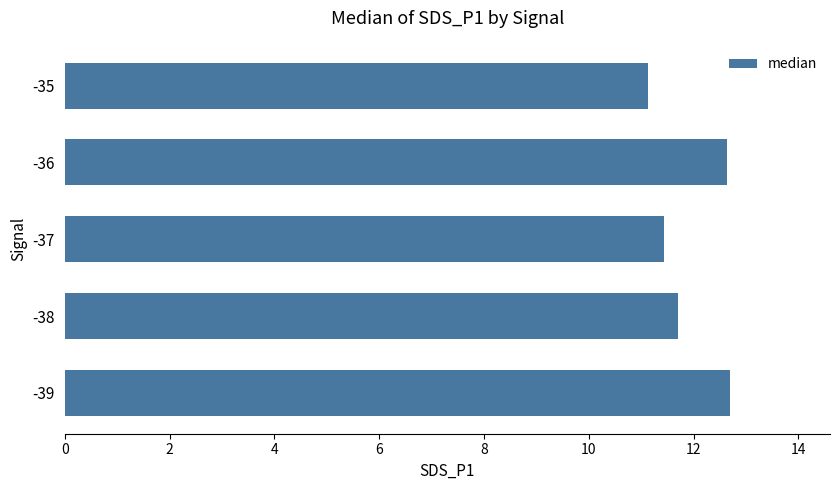

What is the maximum value shown in the chart?

12.7